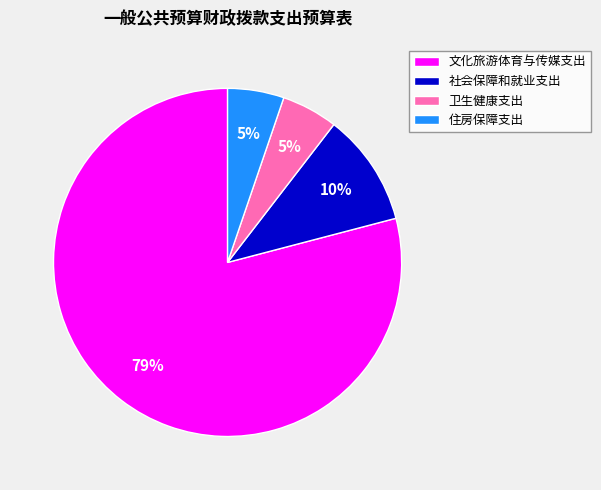

What percentage is the 社会保障和就业支出 slice, to the nearest percent?

10%